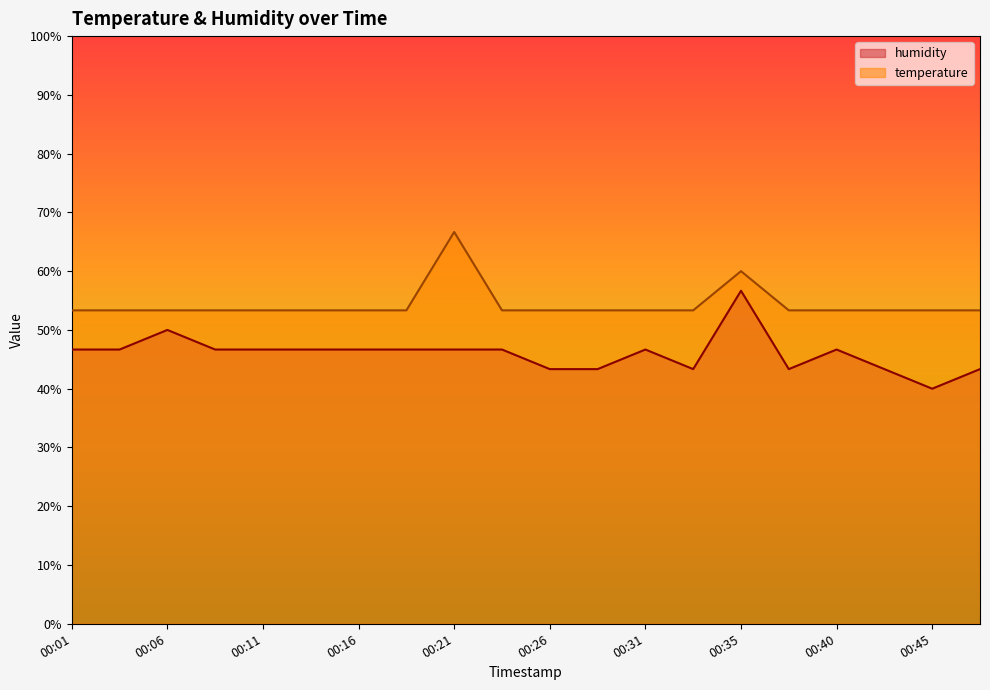

Reading left to right, extract all data points from this chart.

temperature: 53.3	53.3	53.3	53.3	53.3	53.3	53.3	53.3	66.7	53.3	53.3	53.3	53.3	53.3	60.0	53.3	53.3	53.3	53.3	53.3
humidity: 46.7	46.7	50.0	46.7	46.7	46.7	46.7	46.7	46.7	46.7	43.3	43.3	46.7	43.3	56.7	43.3	46.7	43.3	40.0	43.3